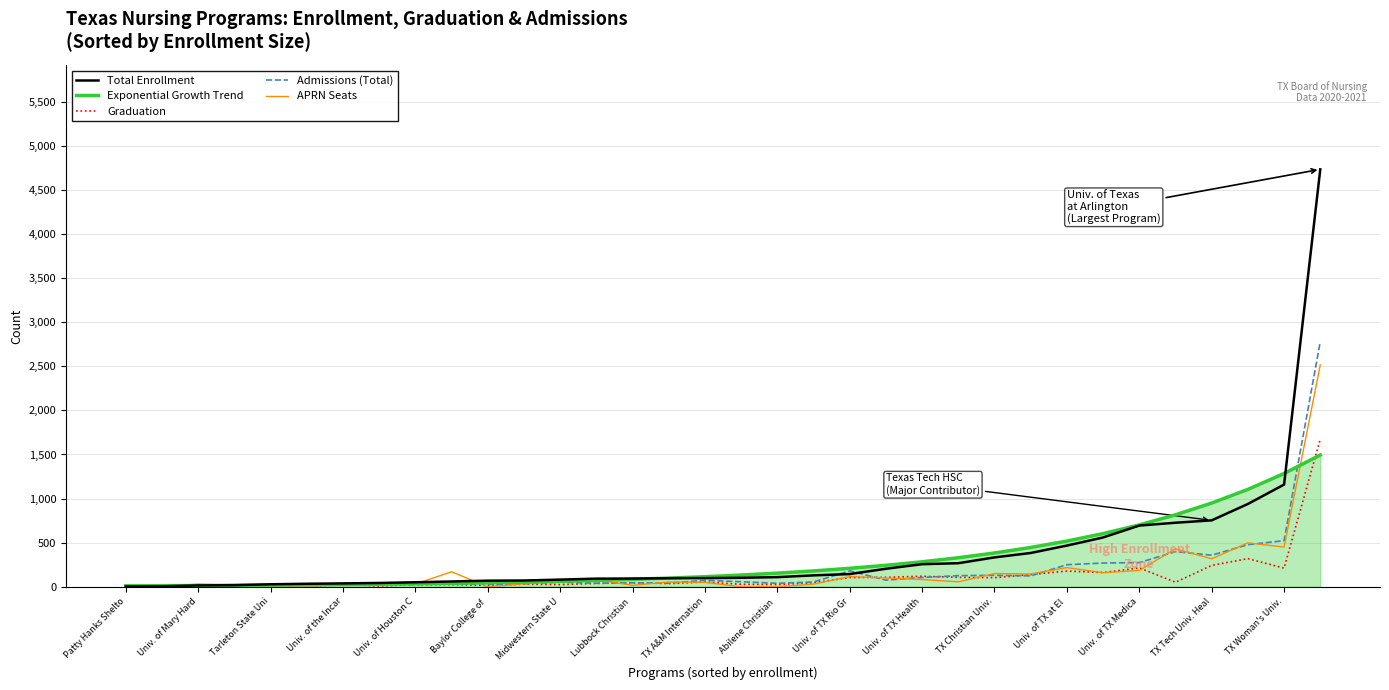

What is the average value of the Exponential Growth Trend series?

311.2